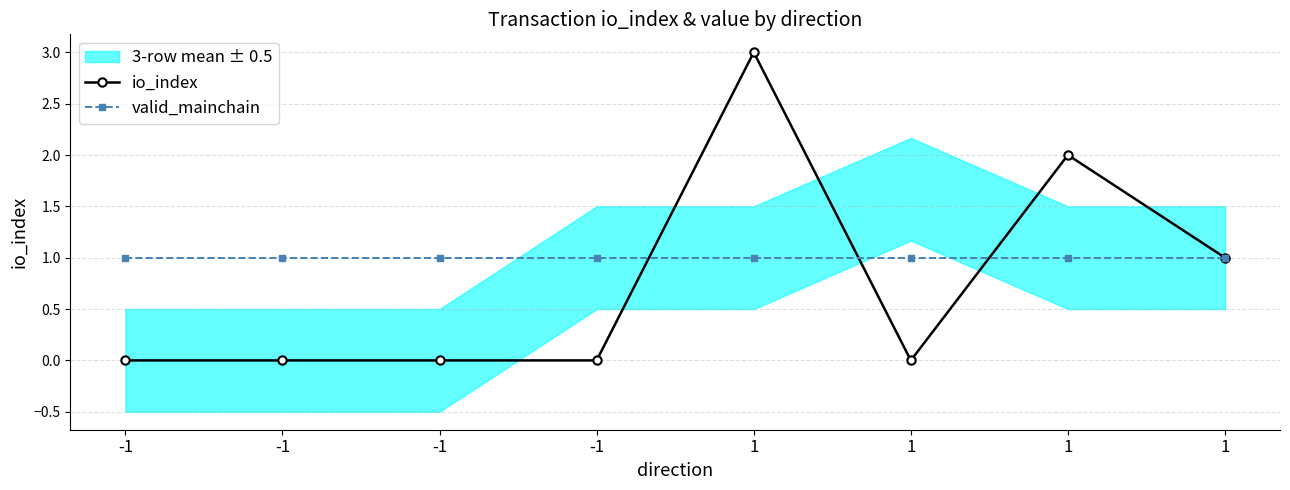

What is the spread (max minus min) of values at -1?

1